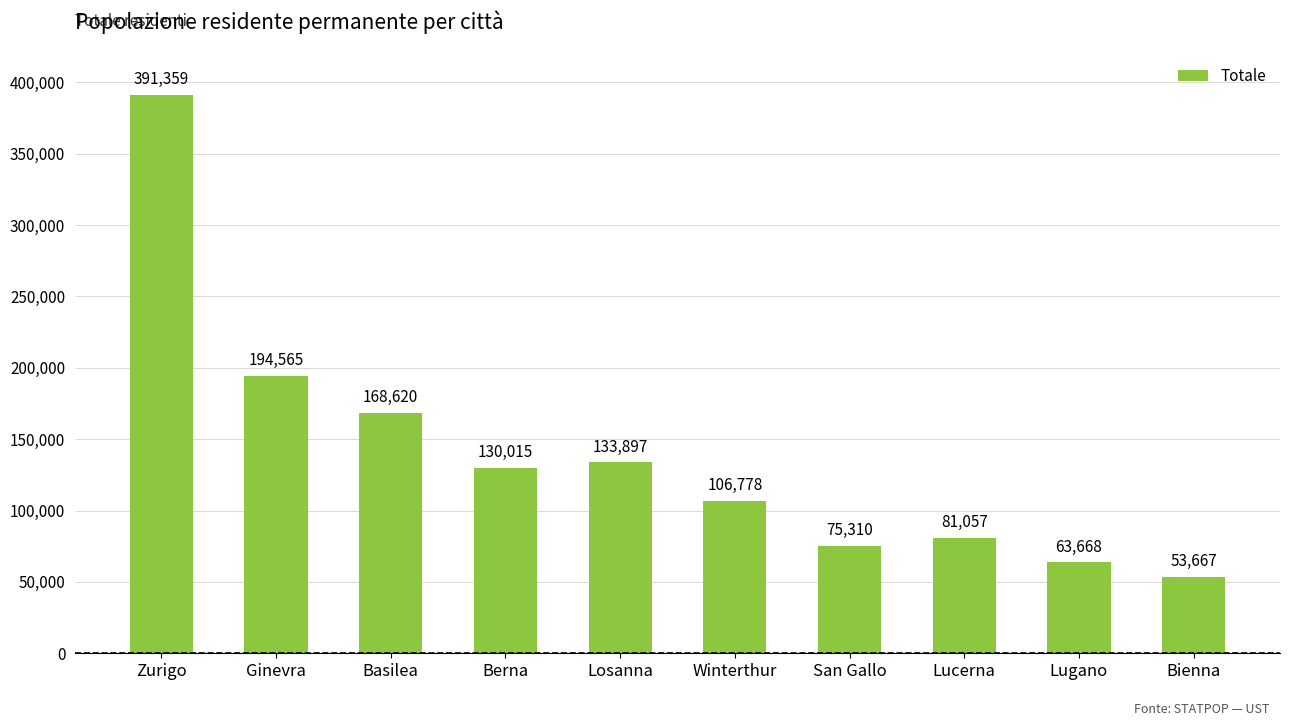

What is the average value?

139894